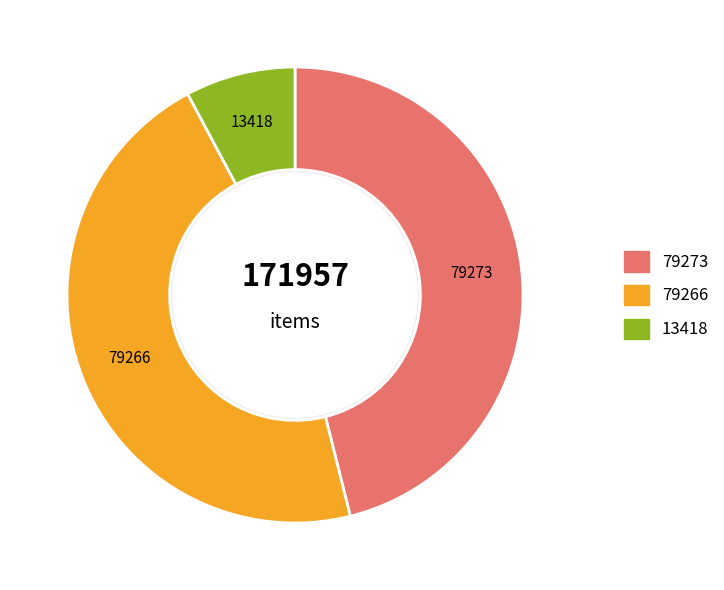

Does any single category account for the majority?

No